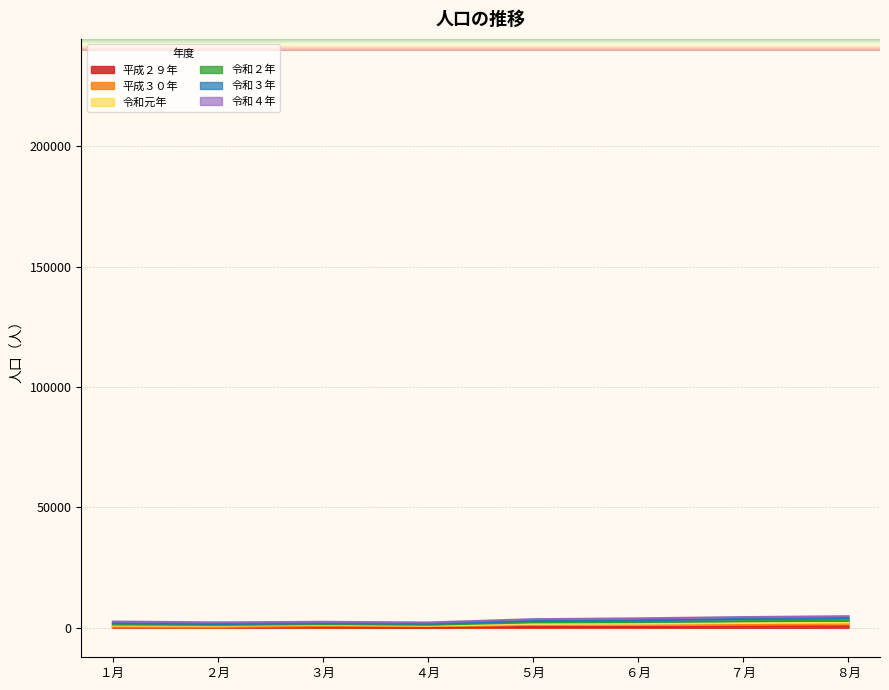

Is it true that 平成２９年 equals 407121 at １月?

False